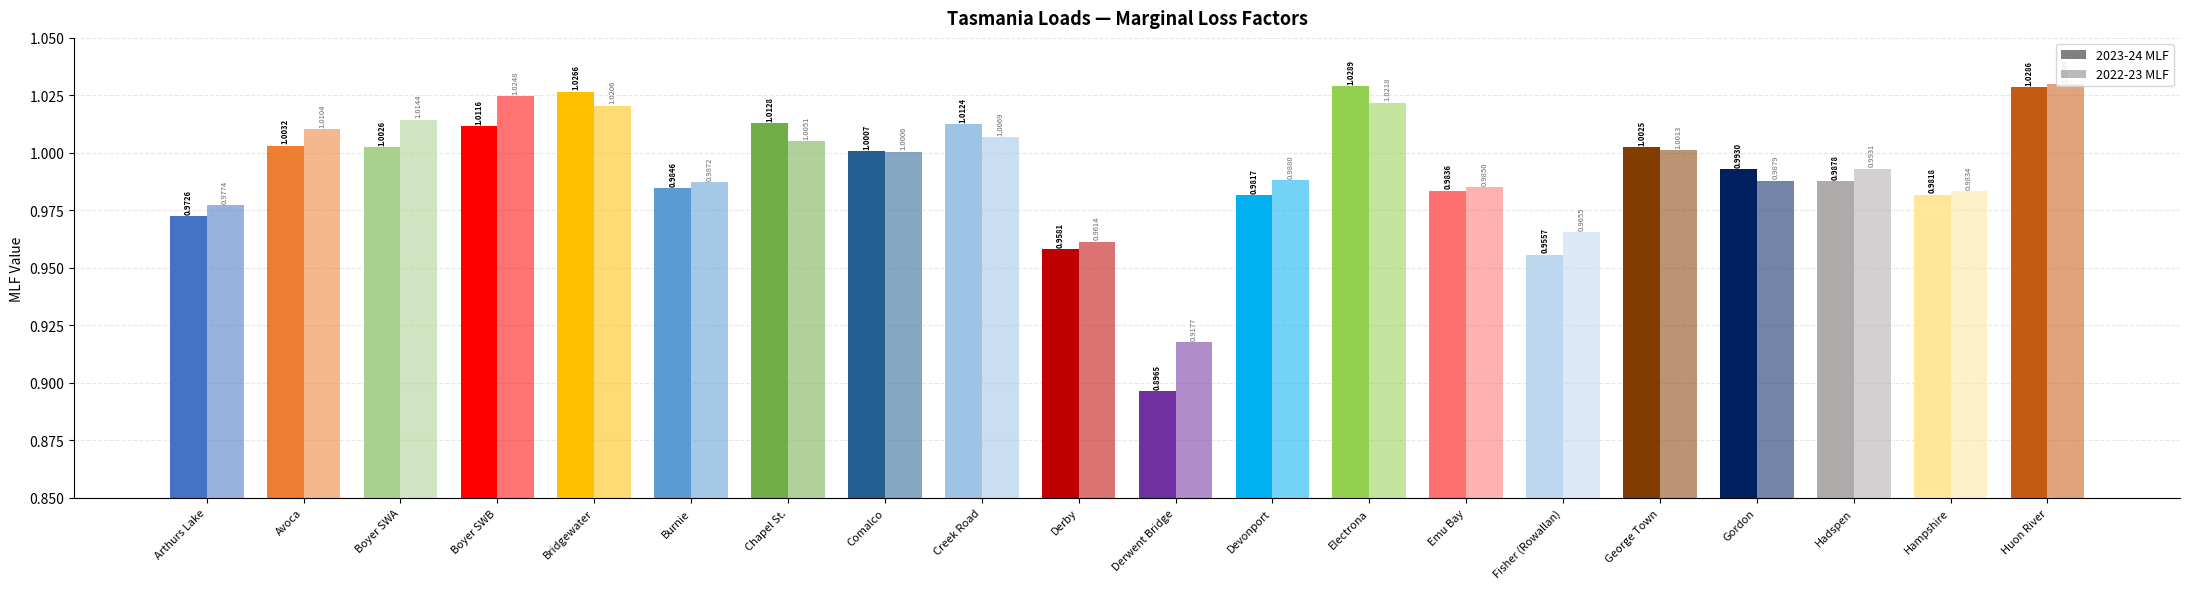

At how many categories does at least one series exceed 0?

20